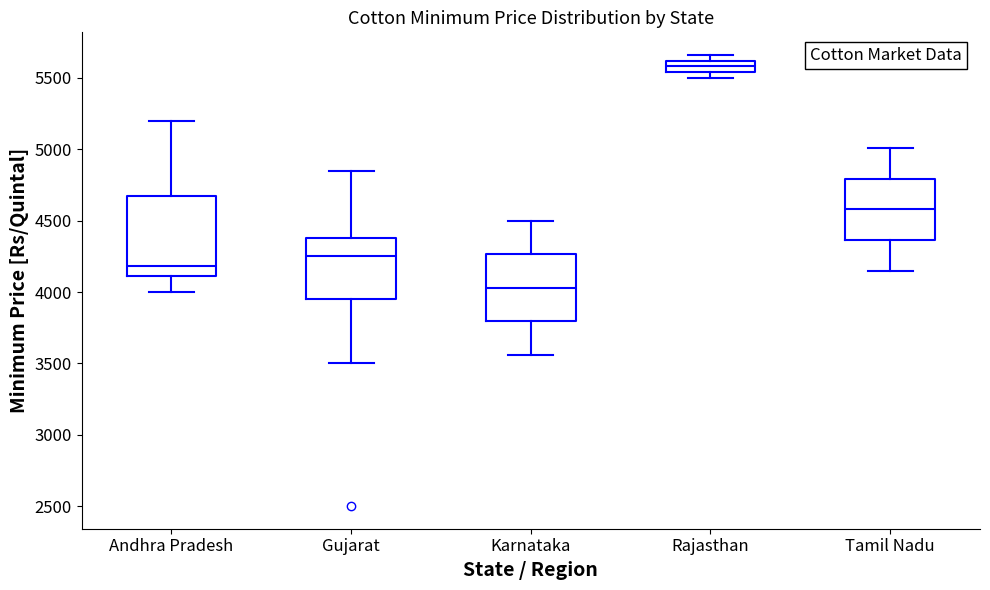

Which box's median line is the lowest?

Karnataka